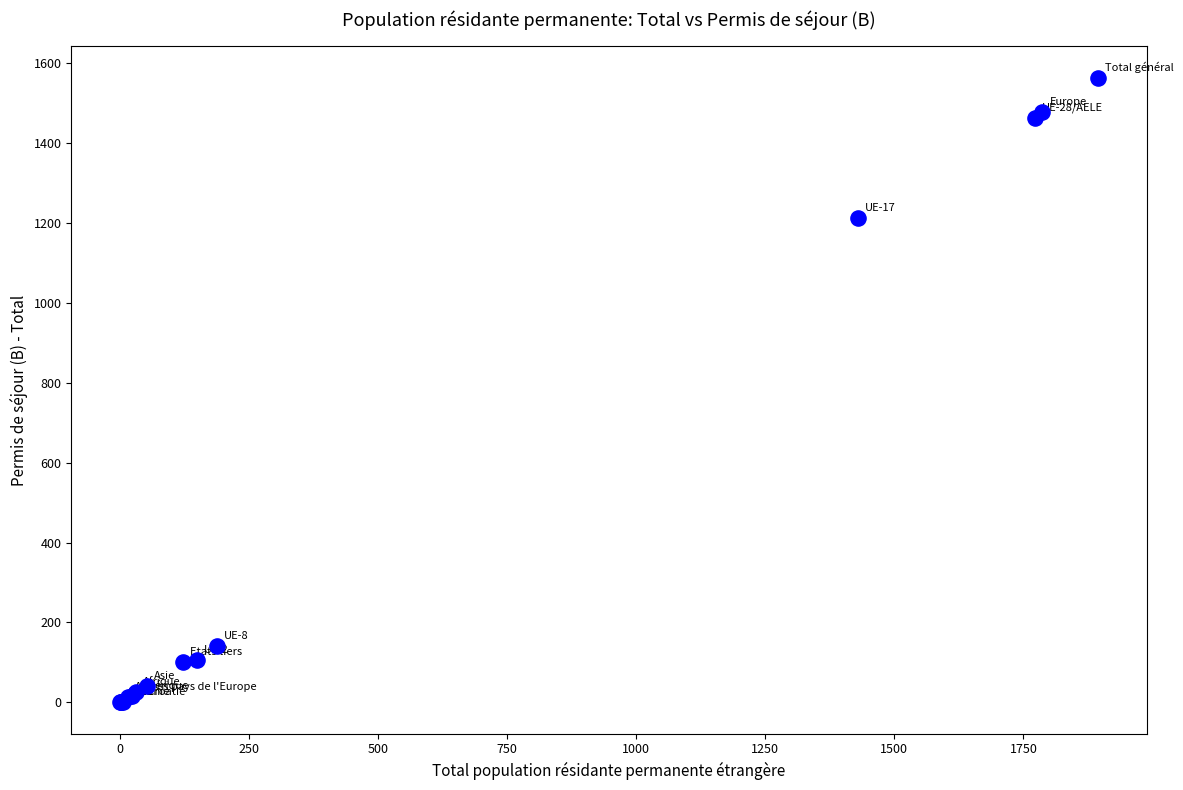

What Y value in the scatter plot is closest to 781?

1213